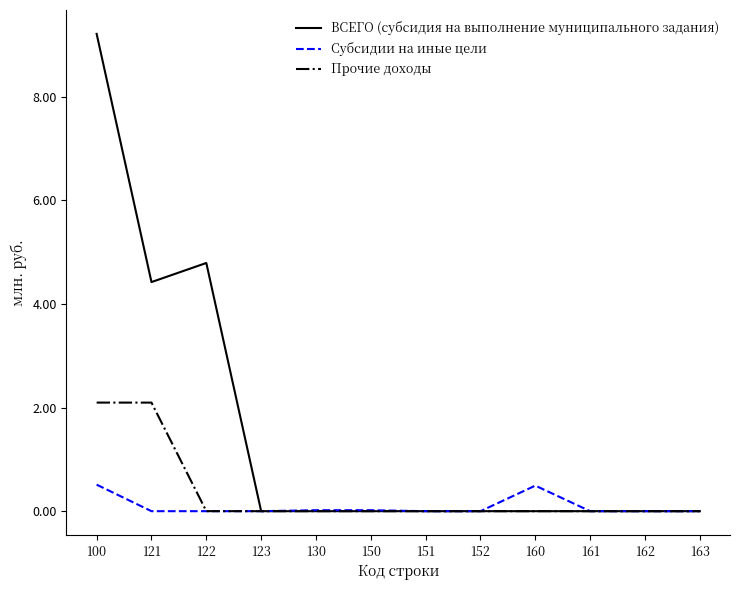

What are all the series names shown in the legend?

ВСЕГО (субсидия на выполнение муниципального задания), Субсидии на иные цели, Прочие доходы